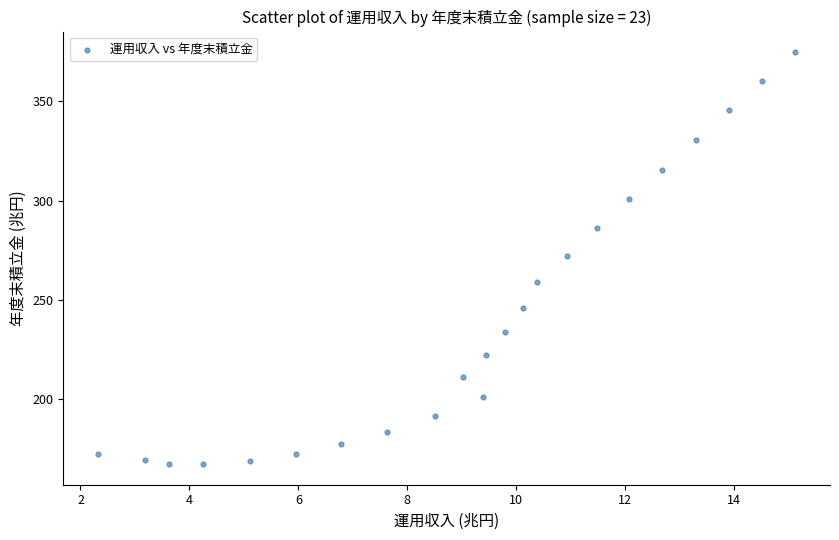

What is the range of X values (max minus min)?

12.8